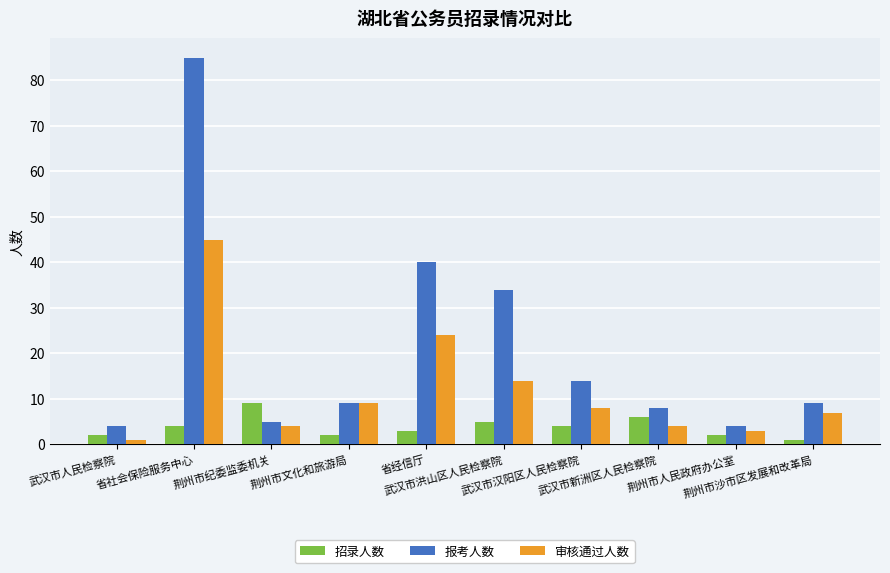

What is the spread (max minus min) of values at 省社会保险服务中心?

81